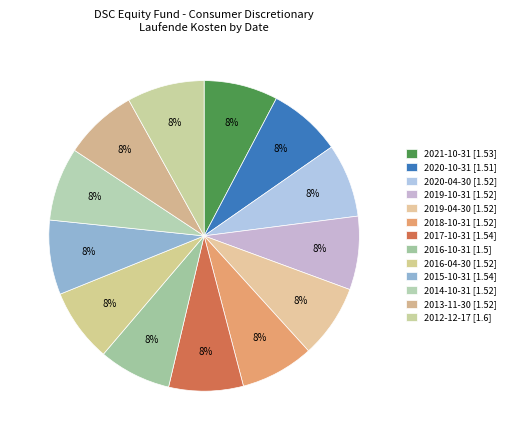

Does 2014-10-31 account for over 50% of the chart?

No